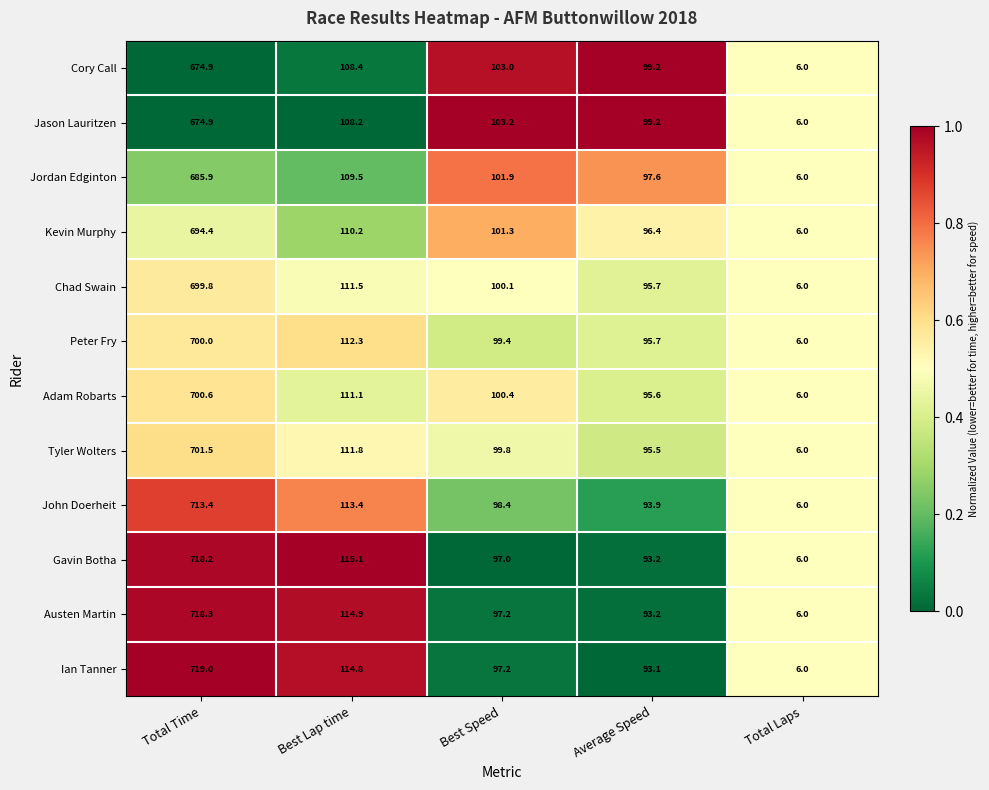

Where is Adam Robarts nearest to the value 353?

Best Lap time